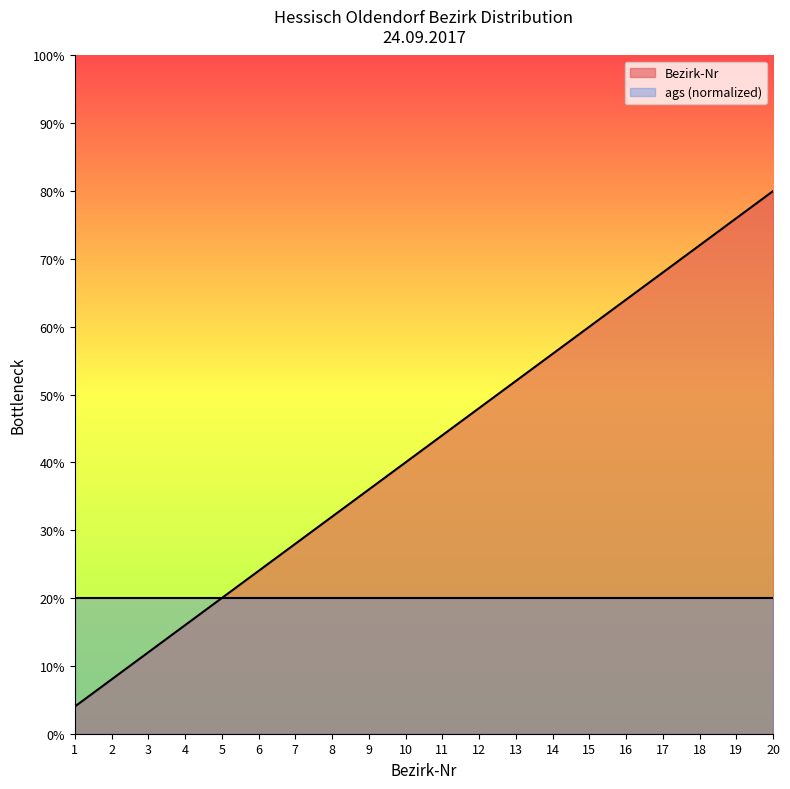

Between 18 and 3, which is larger?

18